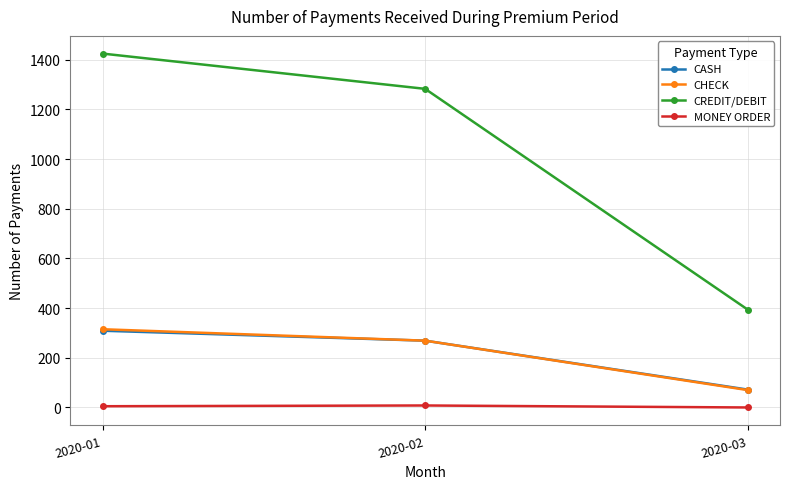

Does the chart have visible grid lines?

Yes